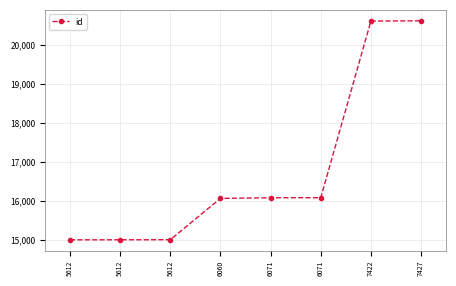

Is this an area chart (filled region under the line)?

No